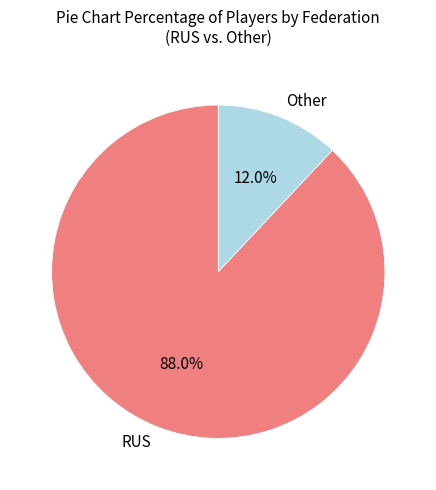

Which category has the biggest portion of the pie?

RUS